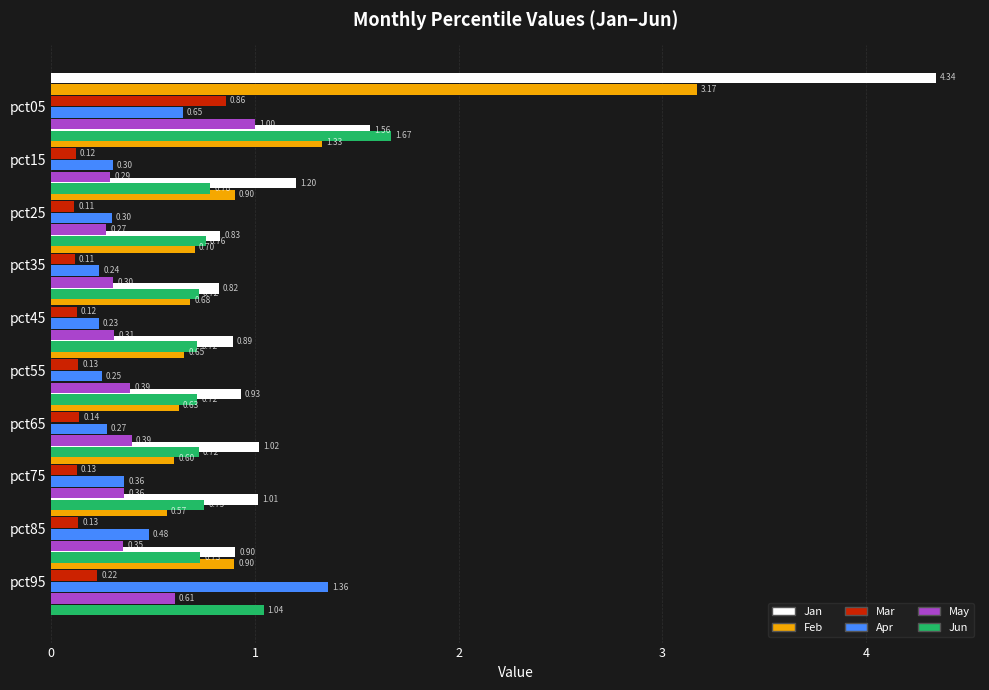

How many Apr values are between 0 and 1?

9